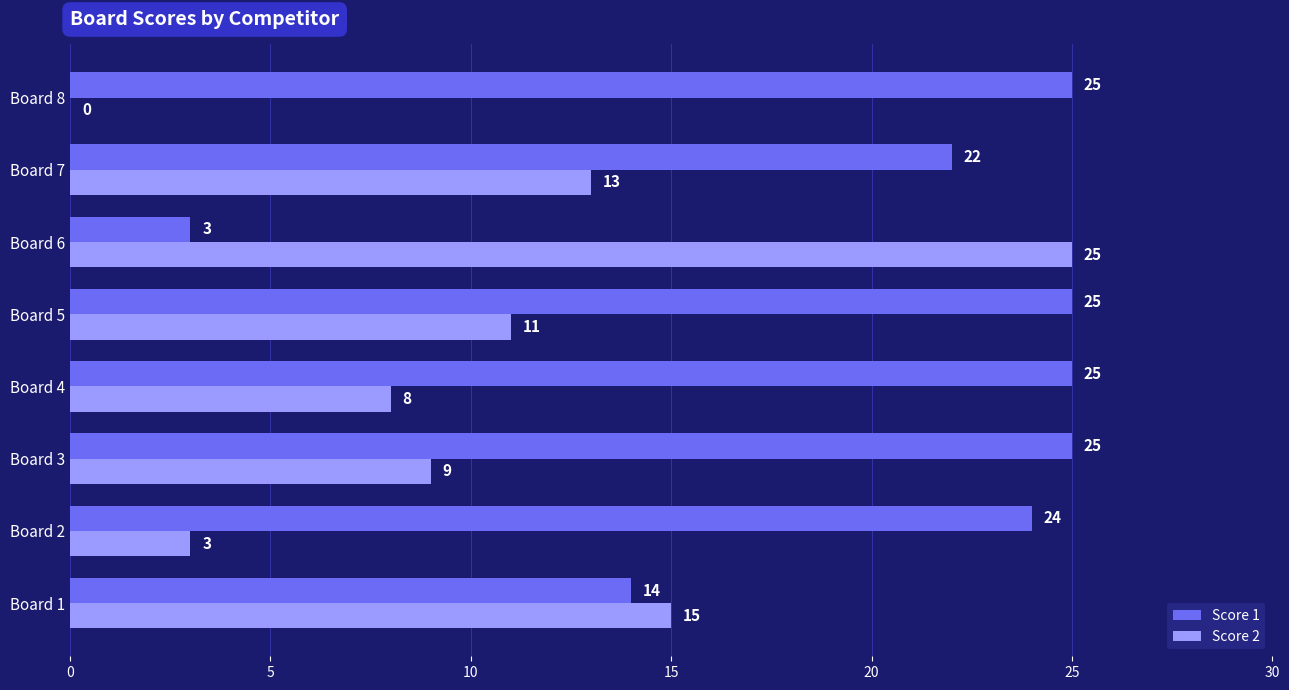

What is the greatest value displayed?

25